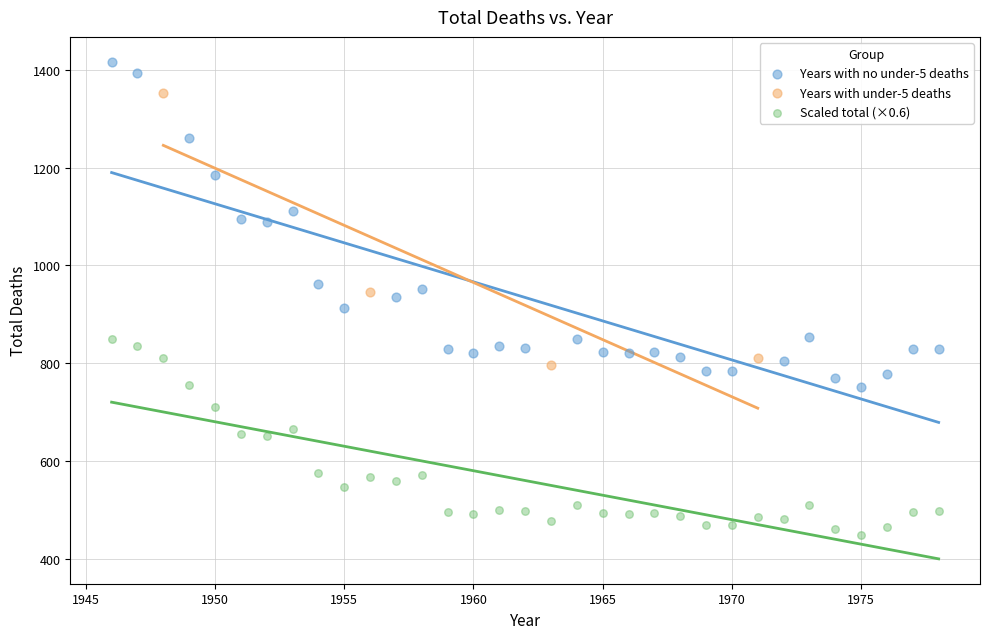

Which series contains the lowest Y value?

Scaled total (×0.6)